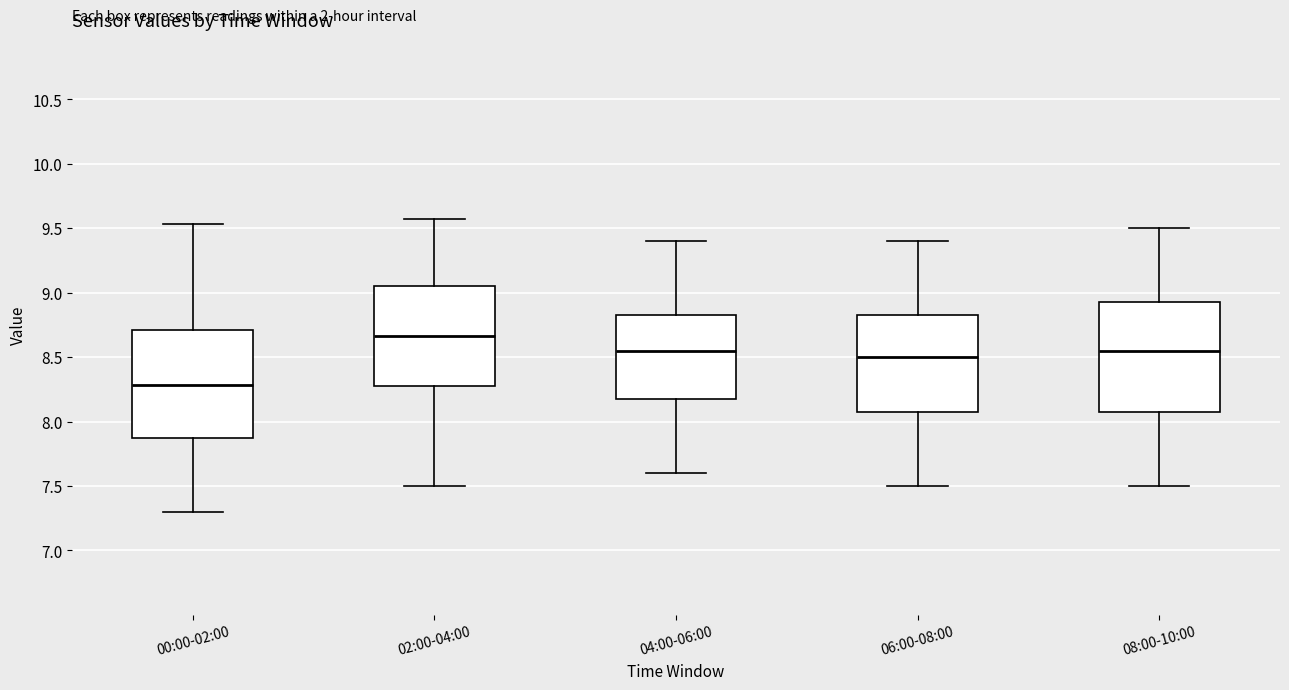

Which box has the lowest median line?

00:00-02:00